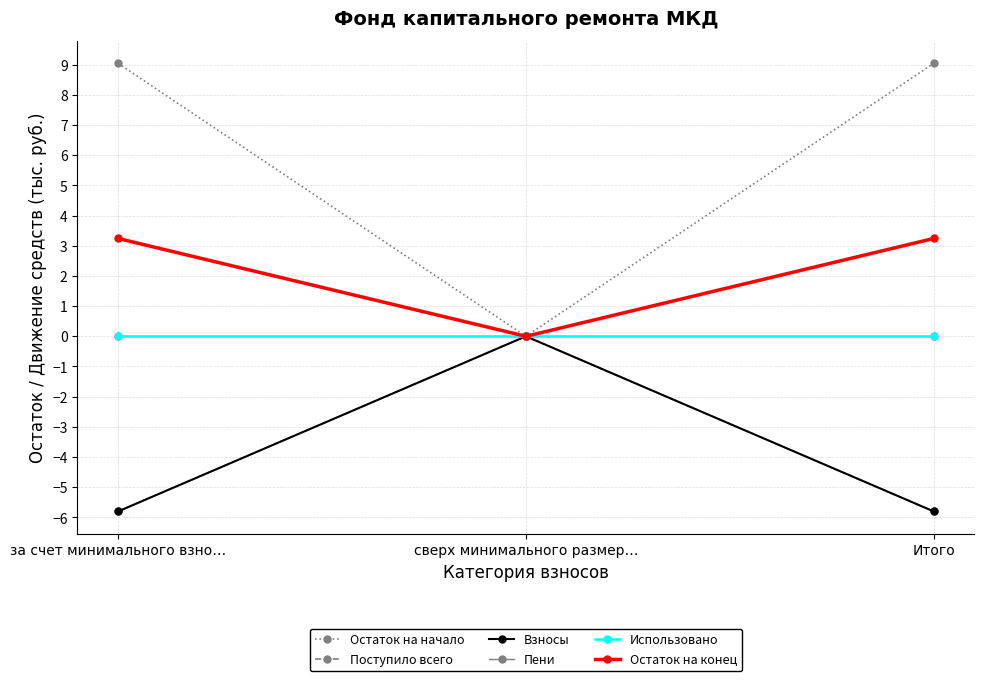

Does the chart have visible grid lines?

Yes